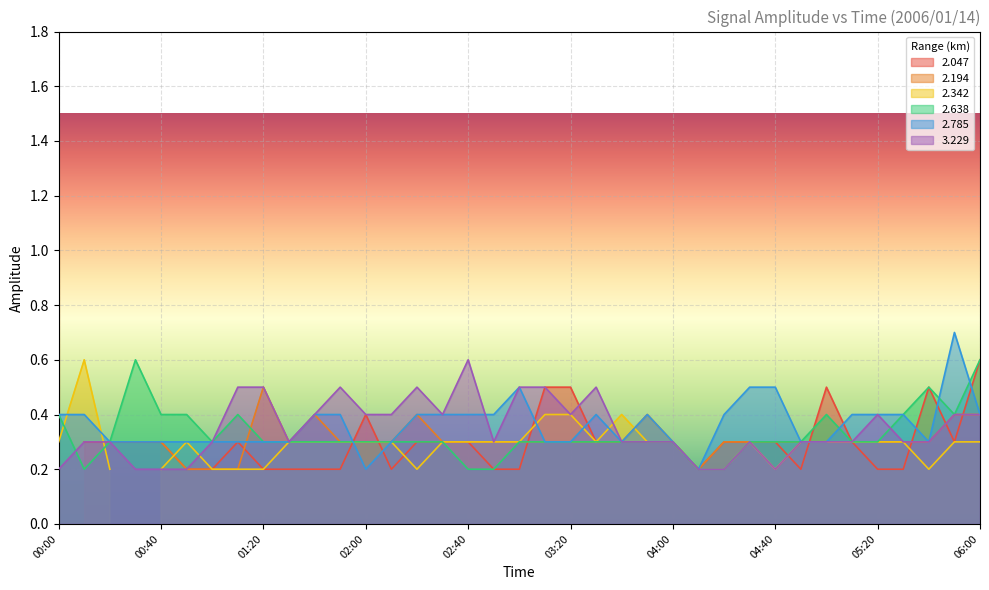

How many 2.638 values are between 0 and 1?

37